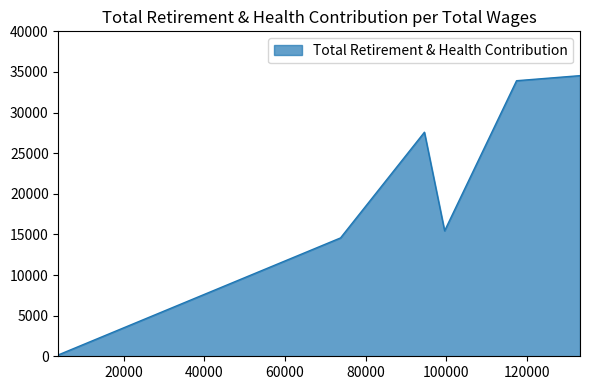

Where is the first local minimum?

99633.0